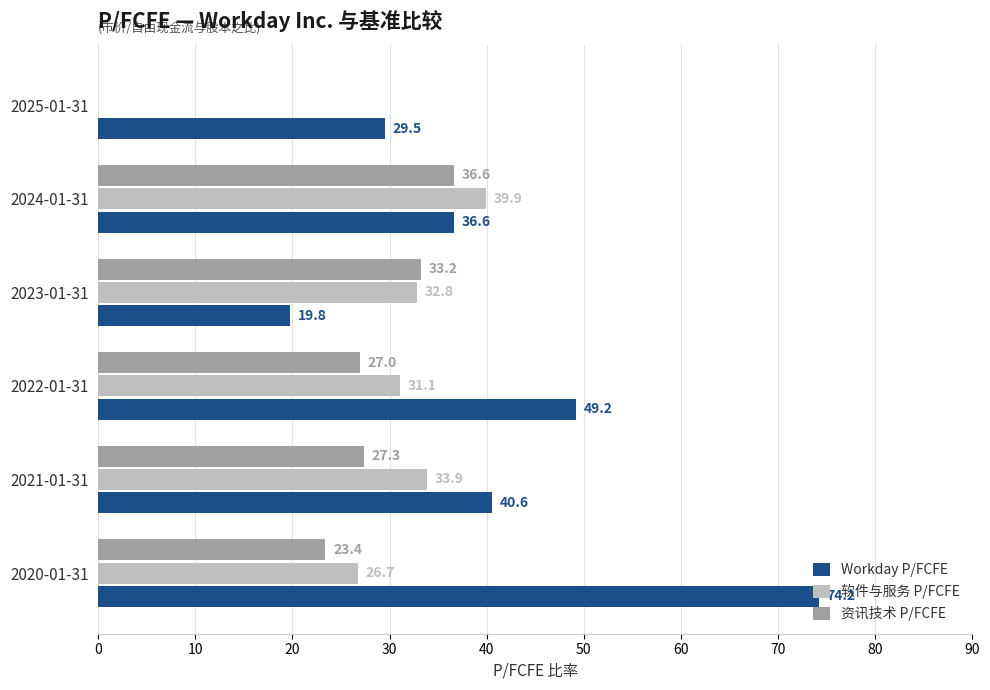

What are all the series names shown in the legend?

Workday P/FCFE, 软件与服务 P/FCFE, 资讯技术 P/FCFE